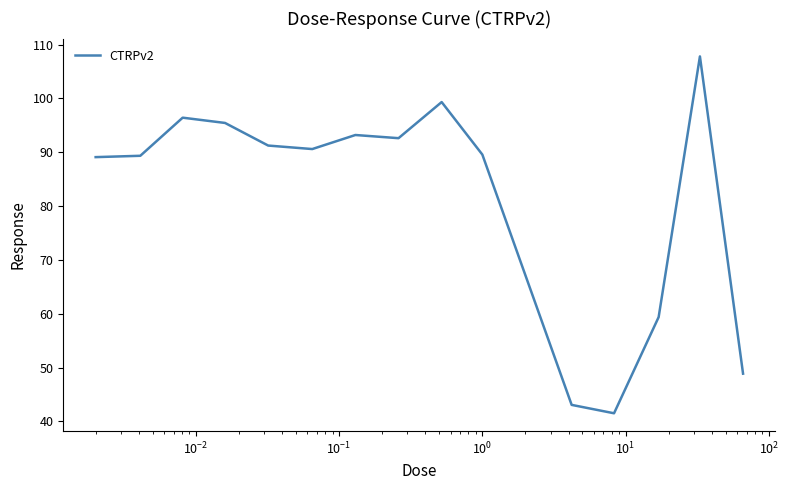

How many values exceed 90?

8